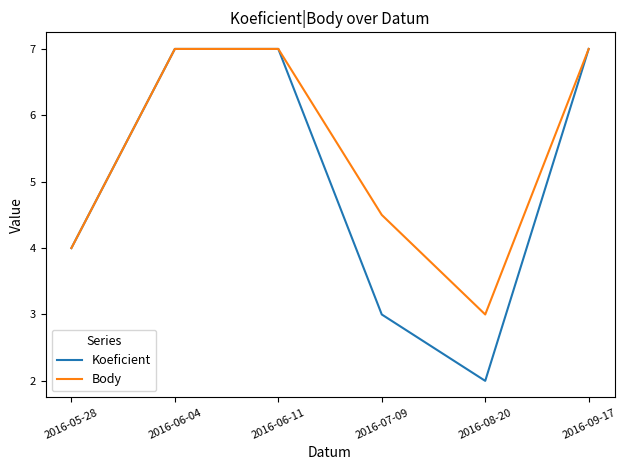

In Koeficient, how many points are lower than both neighbors (excluding endpoints)?

1